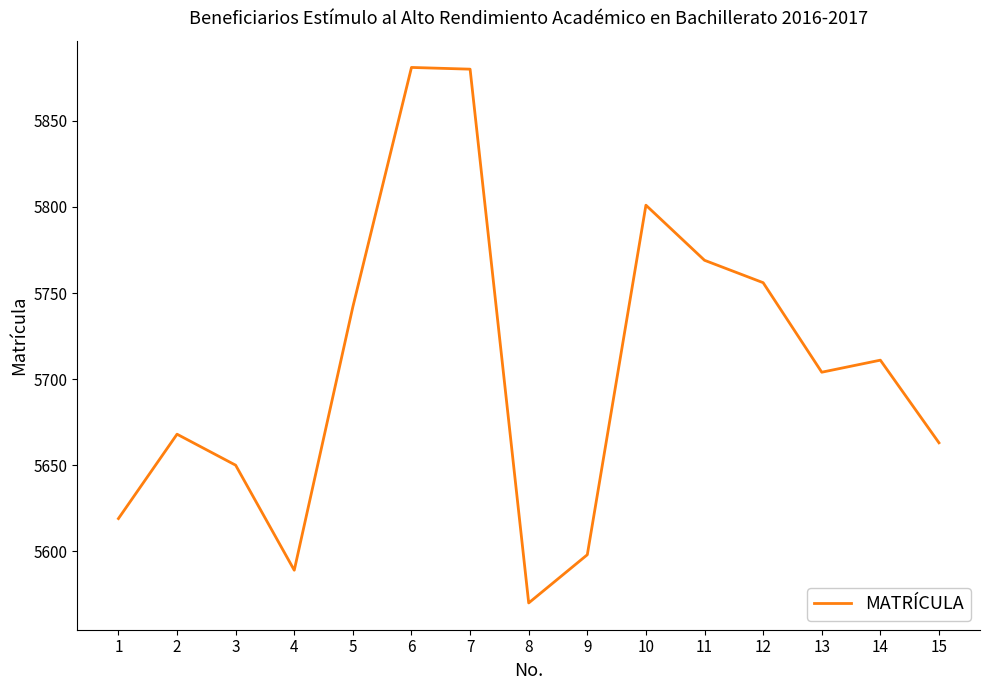

What is the ratio of the value at 13 to the value at 15?

1.0